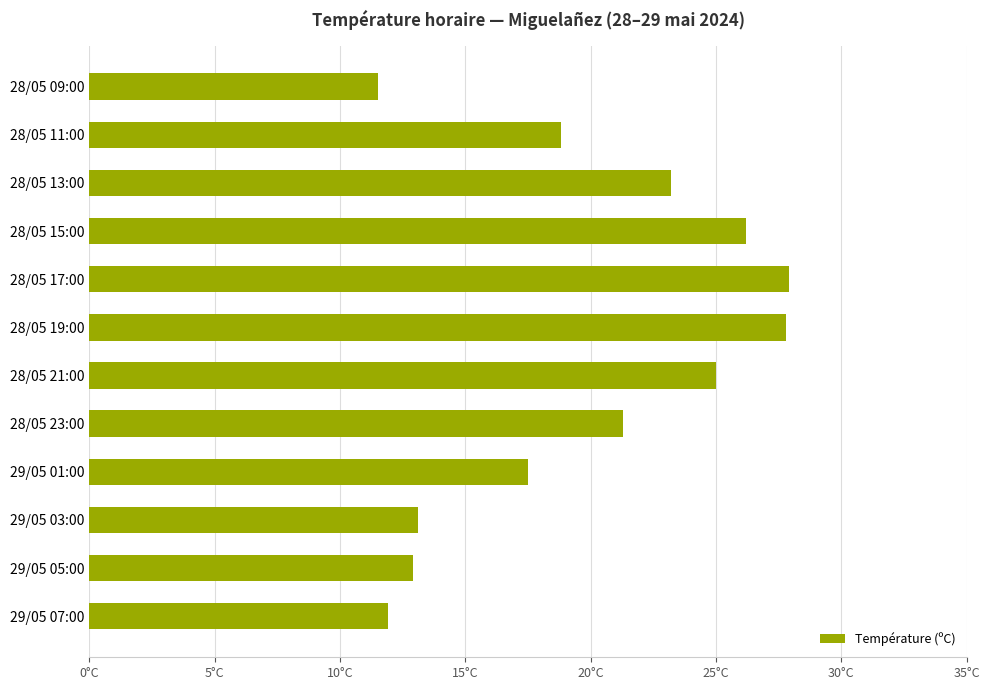

Are the bars horizontal?

Yes